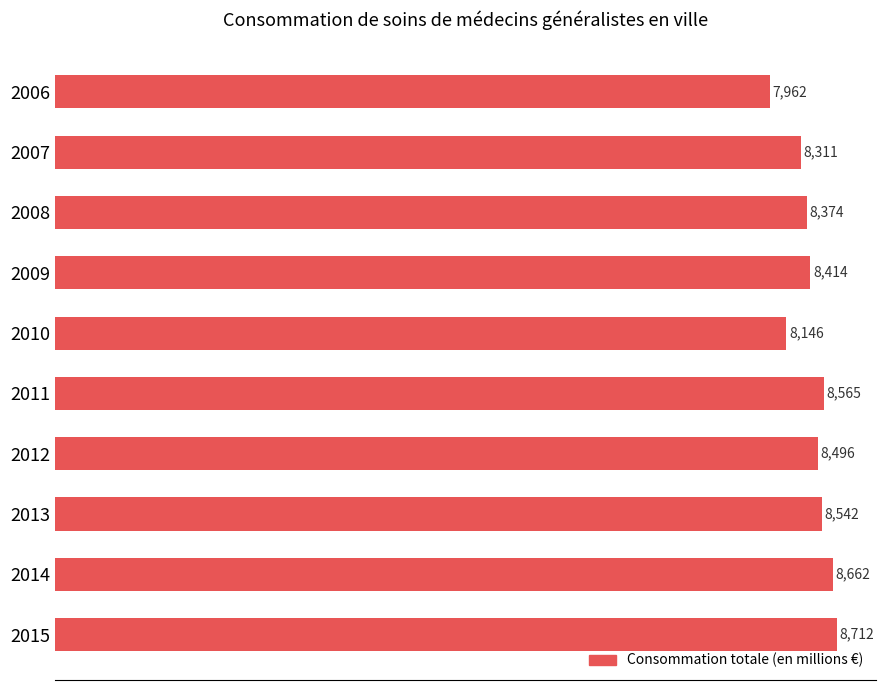

How many data points are less than 8495?

5